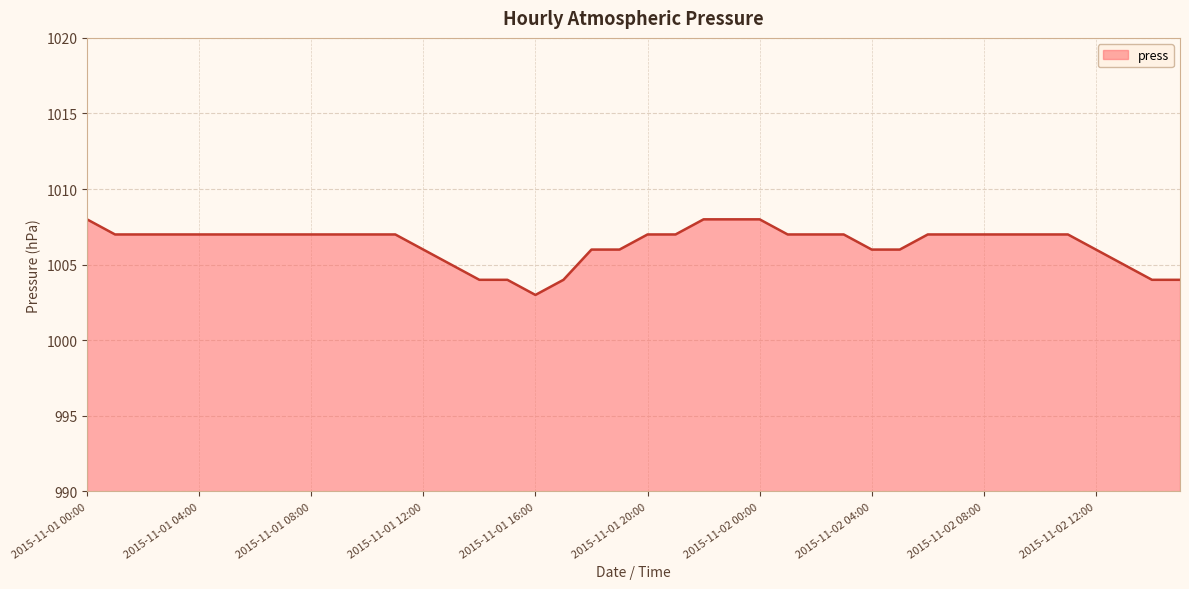

What is the difference between the maximum and minimum values?

5